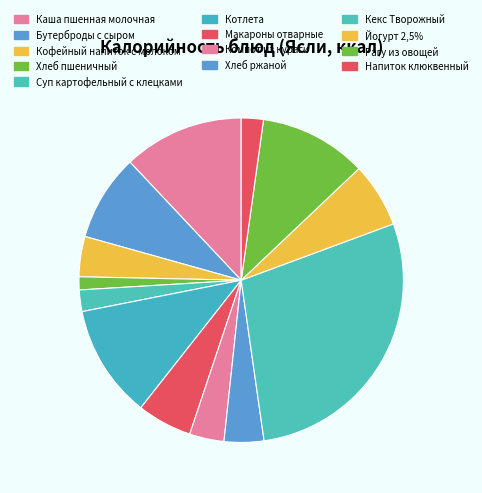

Count the number of slices in the pie.

13